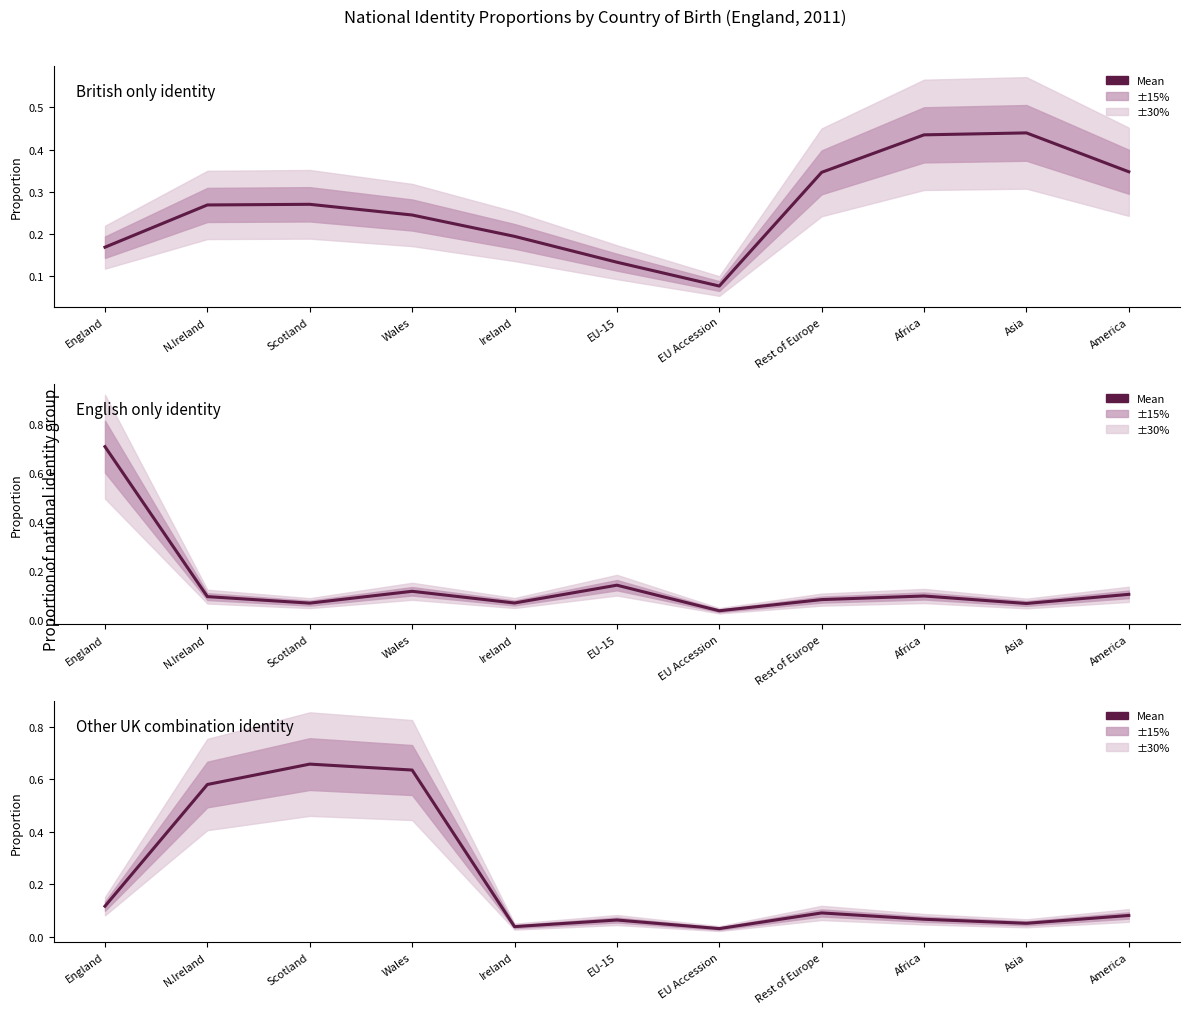

Reading right to left, what are all the values shown in this chart?

British only: 0.3	0.4	0.4	0.3	0.1	0.1	0.2	0.2	0.3	0.3	0.2
English only: 0.1	0.1	0.1	0.1	0.0	0.1	0.1	0.1	0.1	0.1	0.7
Other UK combination: 0.1	0.1	0.1	0.1	0.0	0.1	0.0	0.6	0.7	0.6	0.1